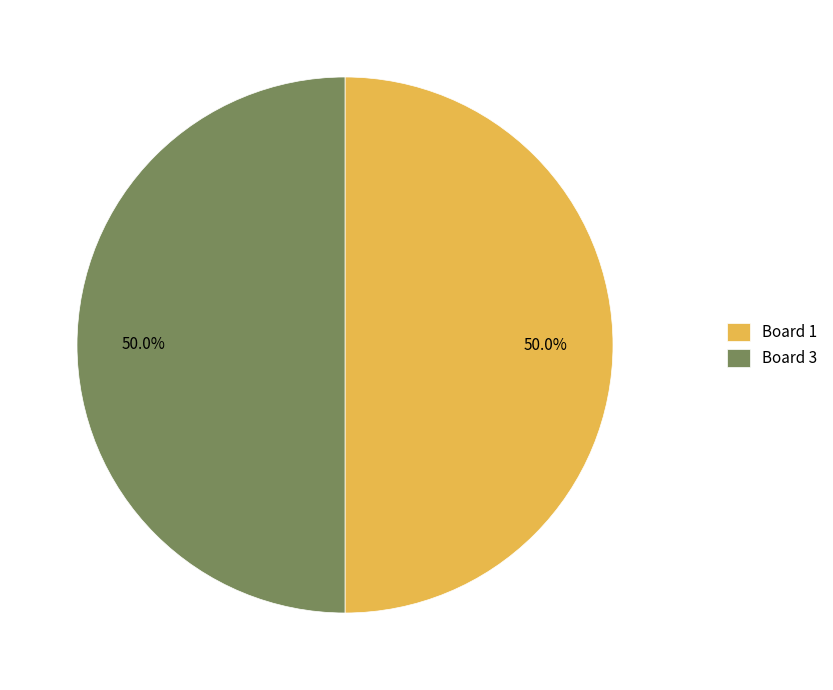

Is the sum of Board 1 and Board 3 greater than half?

Yes